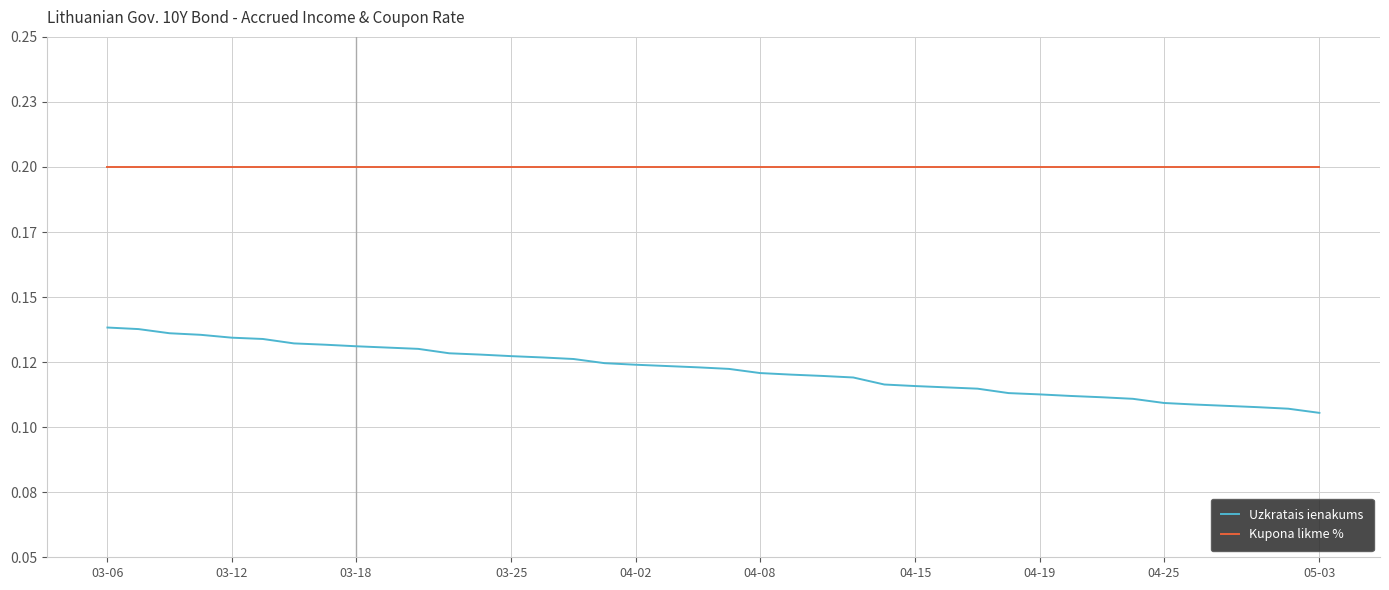

True or false: Uzkratais ienakums and Kupona likme % cross at least once.

False